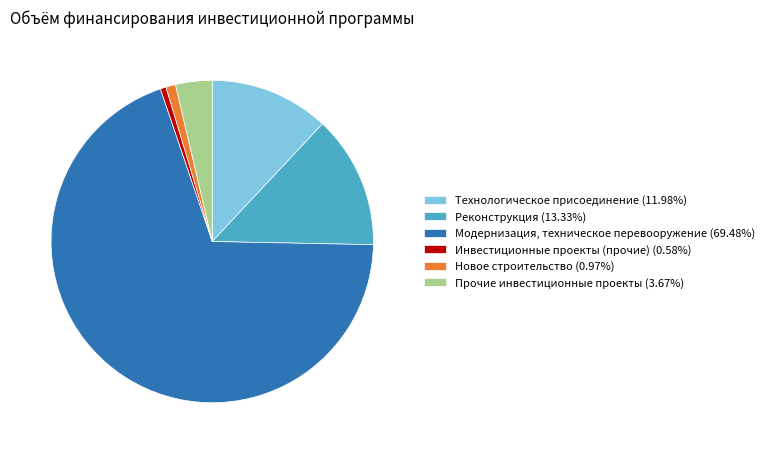

Is there a majority slice in this chart?

Yes